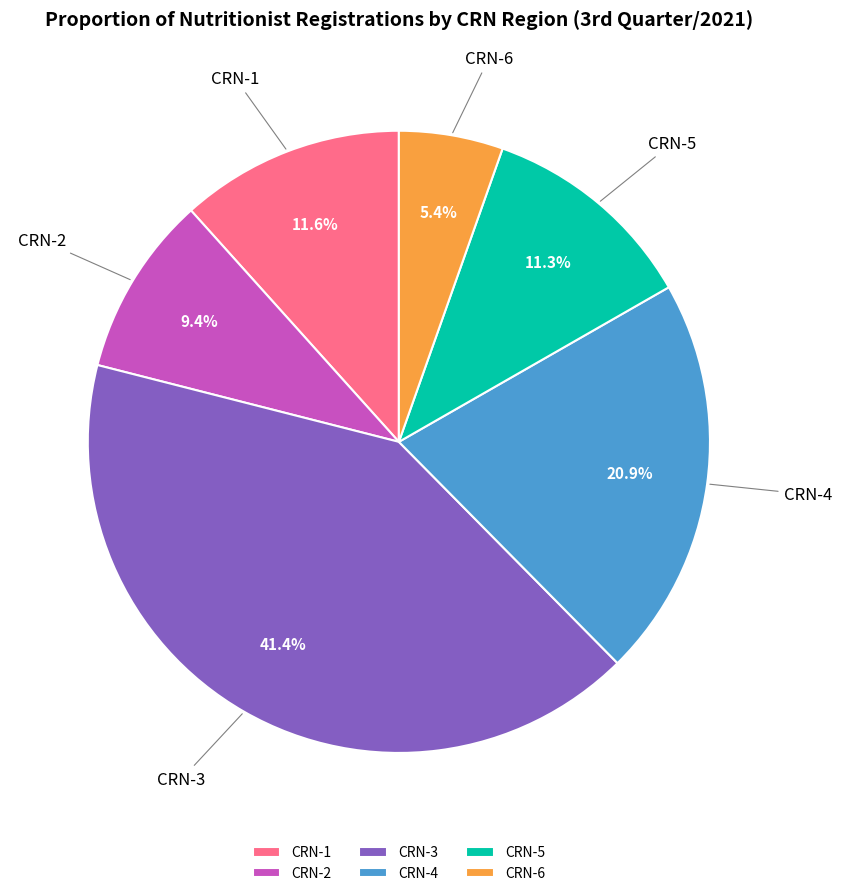

Does CRN-4 represent more than half of the total?

No